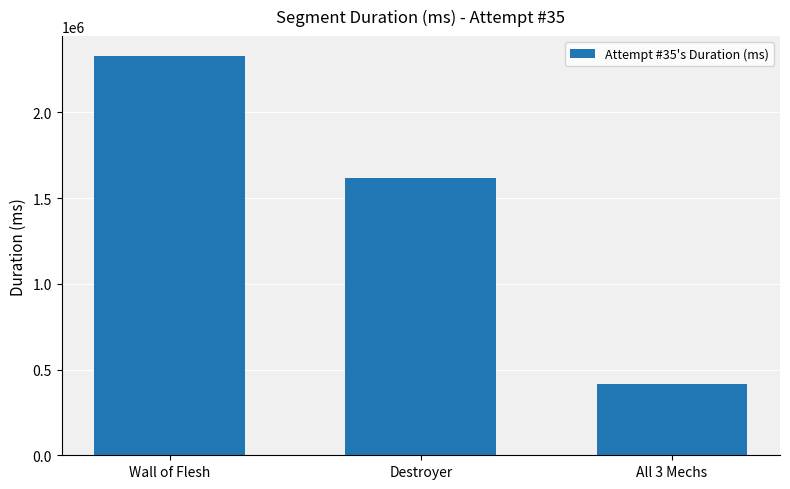

The chart shows a value of 417631 at All 3 Mechs. True or false?

True